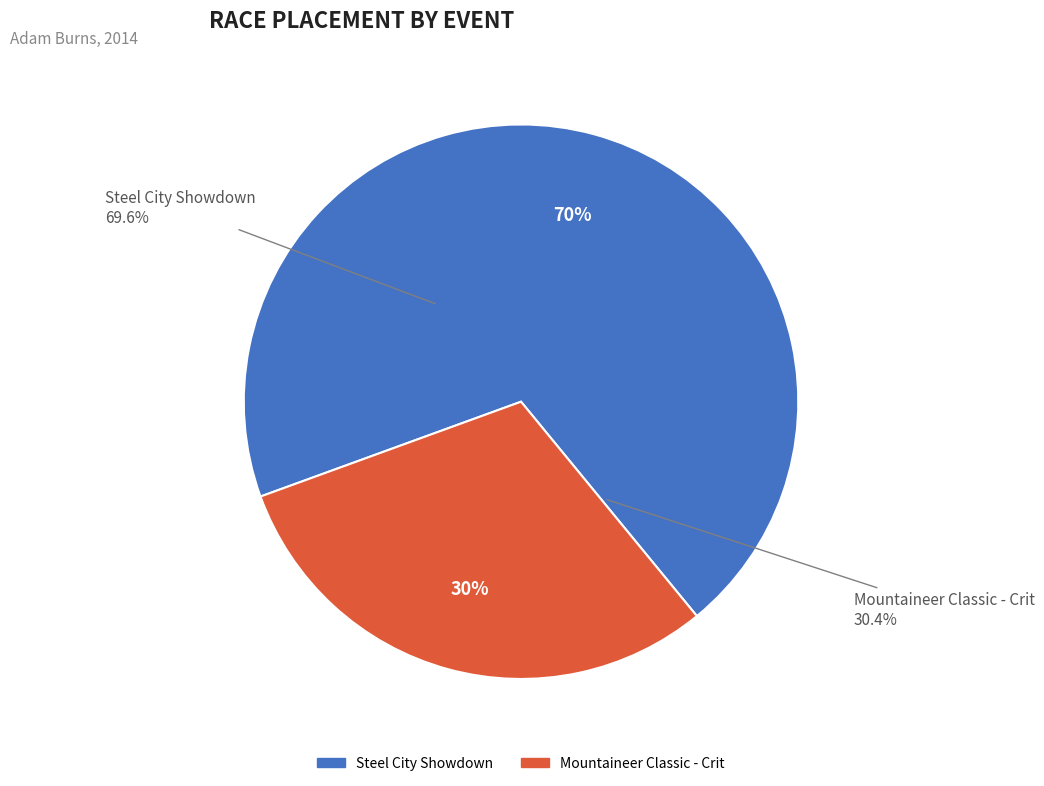

To the nearest percent, what percentage of the pie is Steel City Showdown?

70%